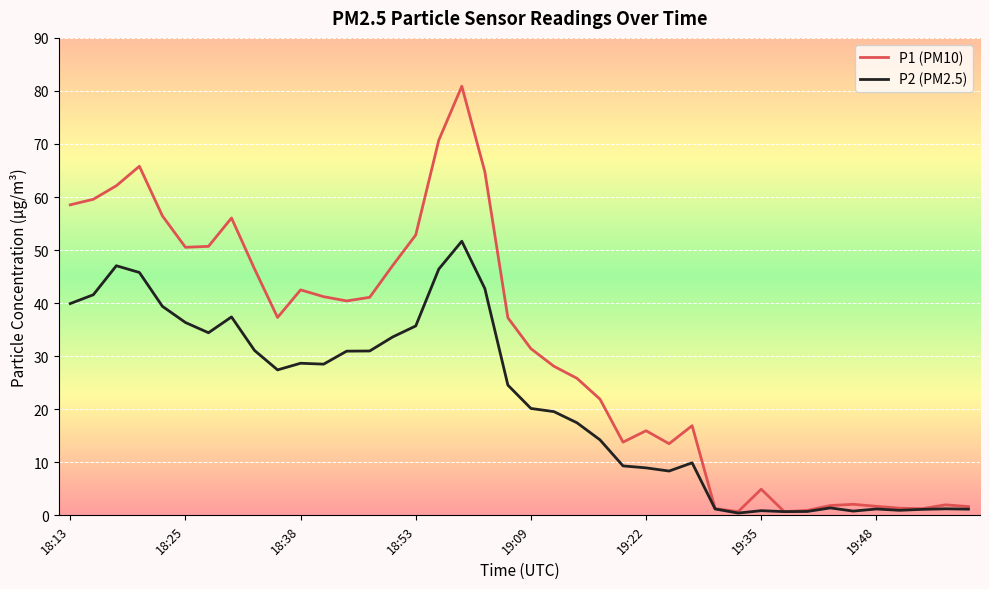

Which series has the largest total across all categories?

P1 (PM10)